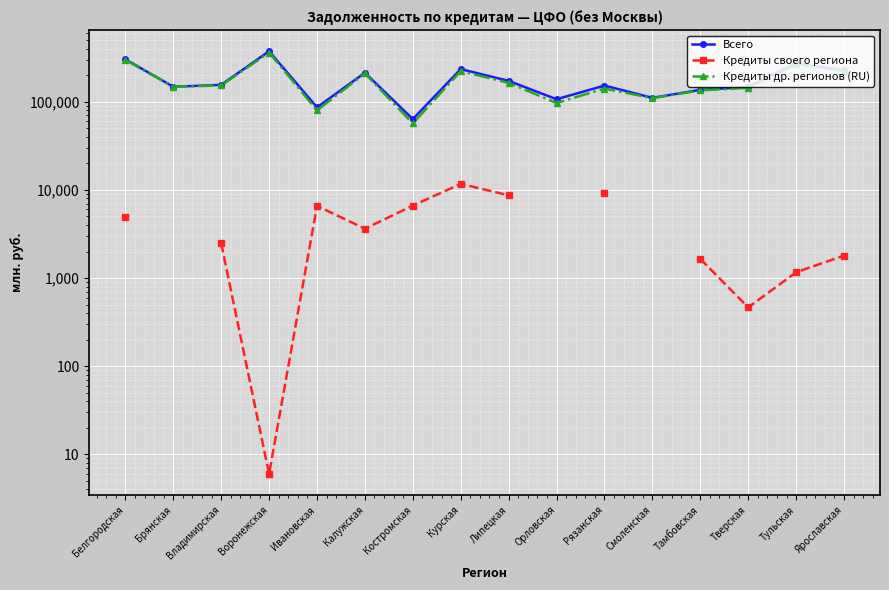

What is the sum of all Кредиты др. регионов (RU) values?

2806564.0